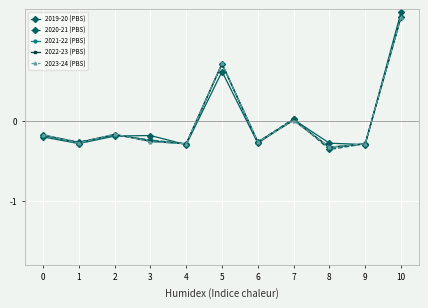

What are all the series names shown in the legend?

2019-20 (PBS), 2020-21 (PBS), 2021-22 (PBS), 2022-23 (PBS), 2023-24 (PBS)